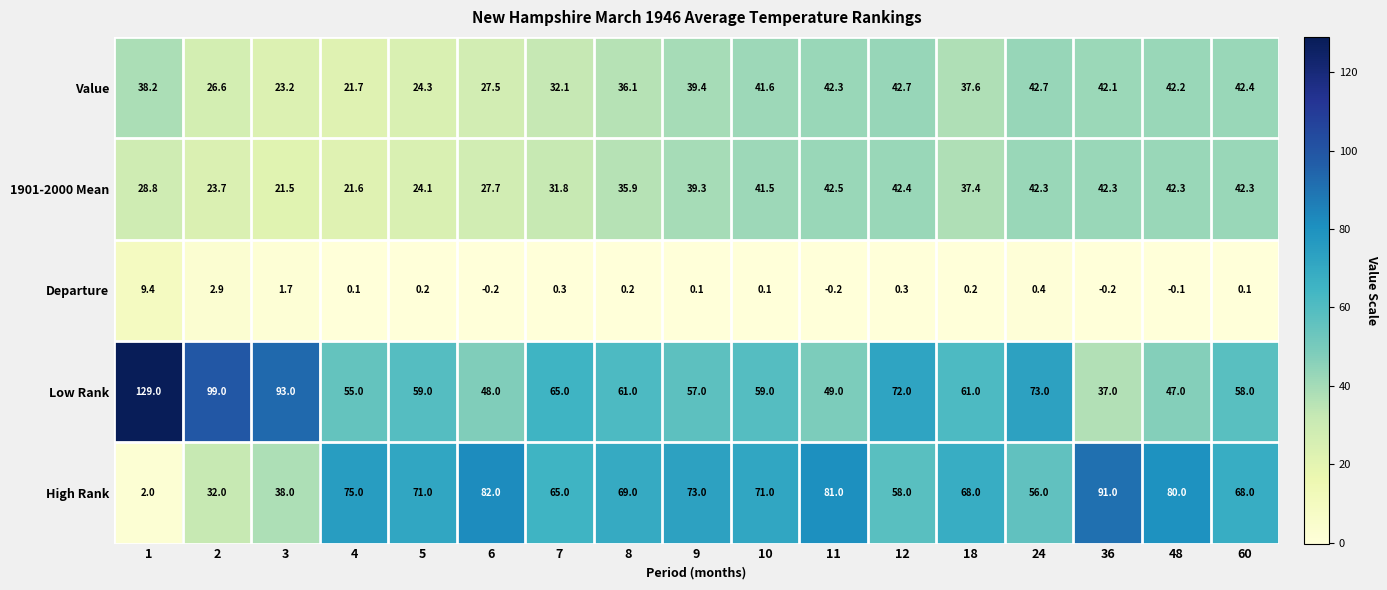

What is the approximate value of High Rank at 48?

80.0